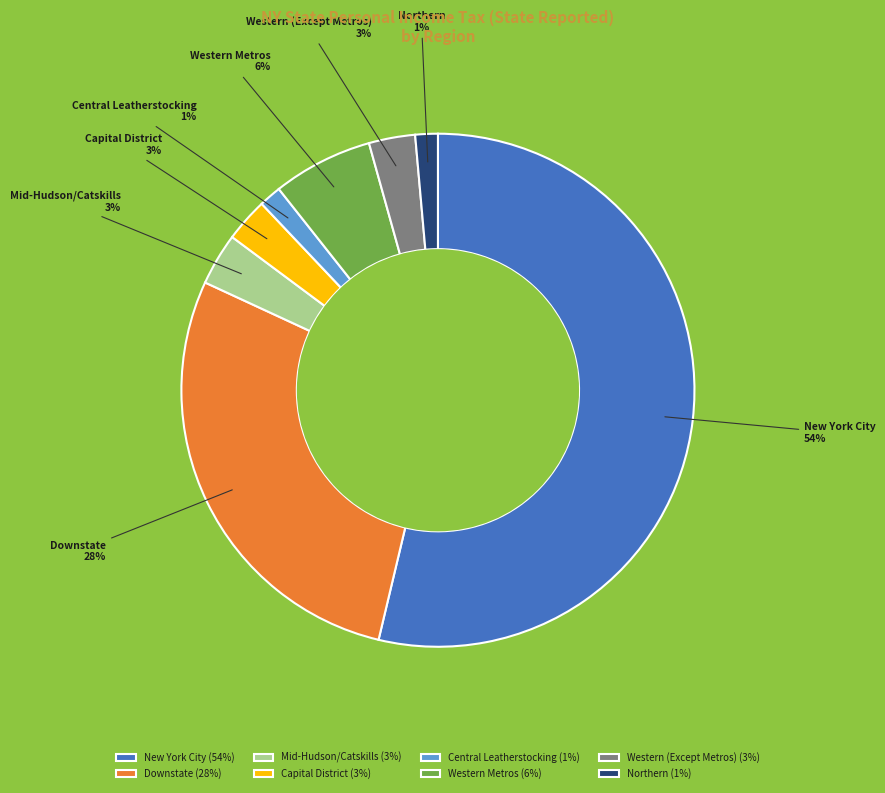

Between Central Leatherstocking and Western Metros, which is larger?

Western Metros